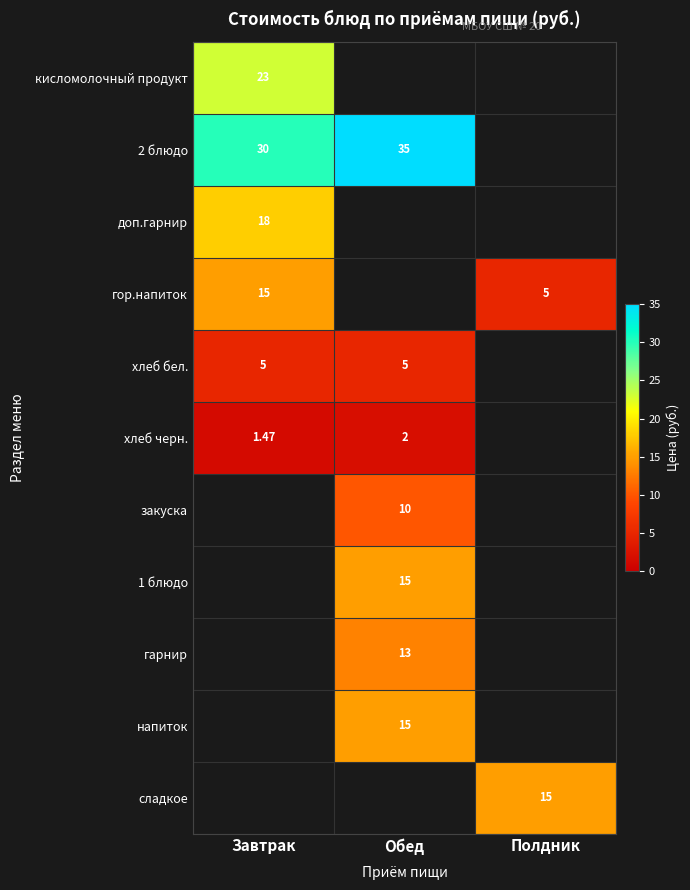

What is the difference between the maximum and minimum values in the 2 блюдо series?

5.0